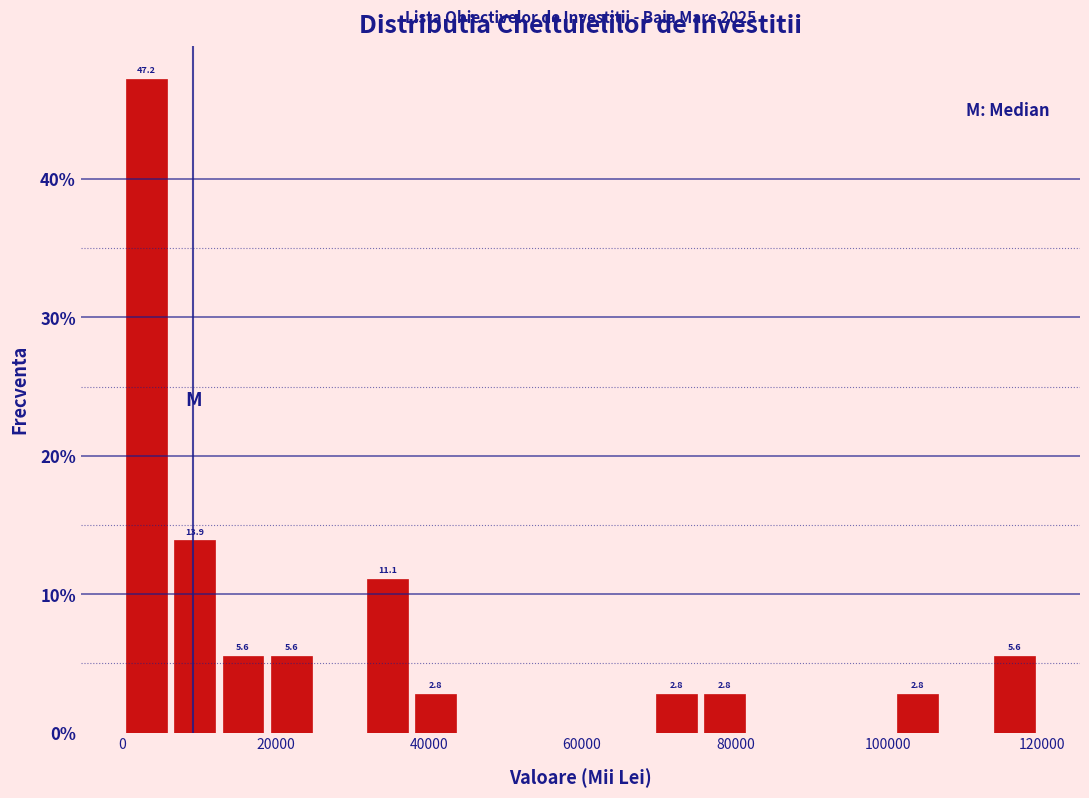

Around what value on the x-axis is the tallest bar? Give the approximate position of its centre, as read against the axis.

4000